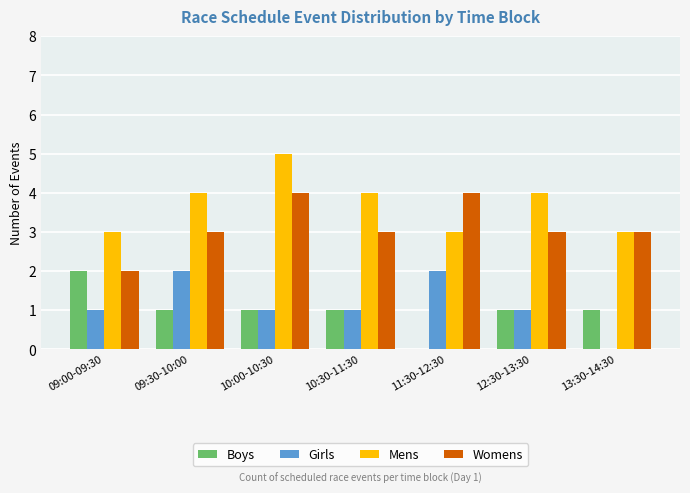

What is the greatest value displayed?

5